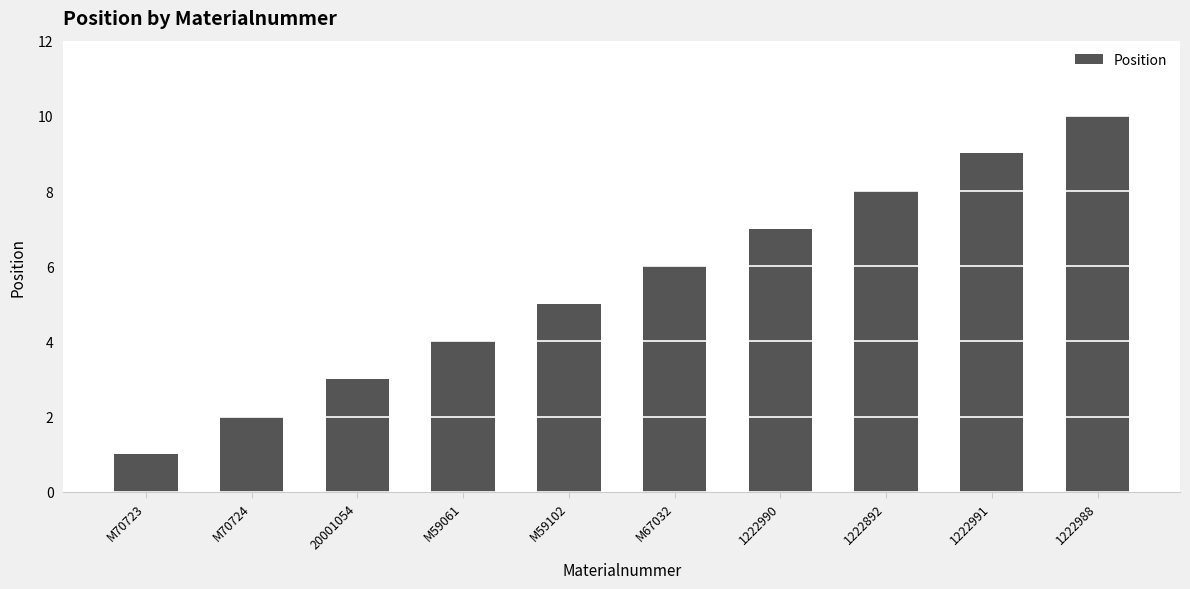

List the labels in order of value, smallest first.

M70723, M70724, 20001054, M59061, M59102, M67032, 1222990, 1222892, 1222991, 1222988